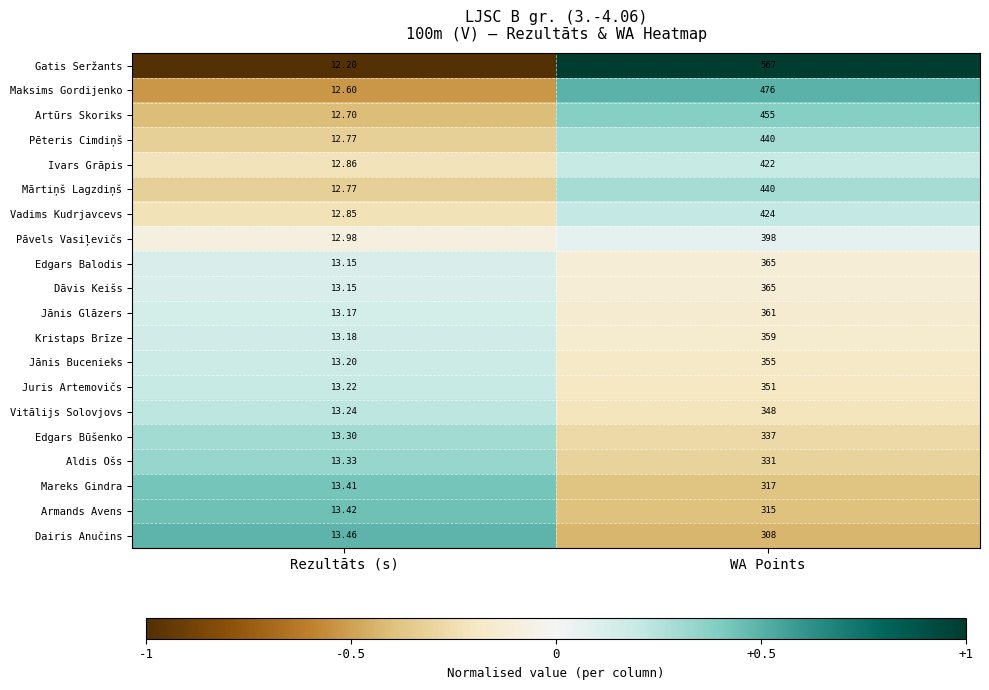

Which label corresponds to the largest value in the chart?

WA Points